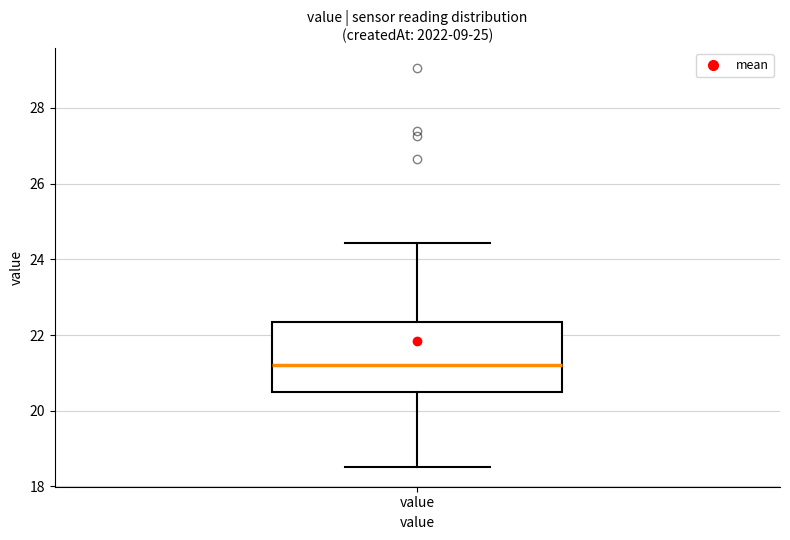

Read this box plot against the y-axis: the position of the median line, the range covered by the box, and the ends of both whiskers. The values are not printed on the chart, so give them approximately, as read against the axis.

median 21.2, box 20.4 to 22.4, whiskers 18.6 to 24.4